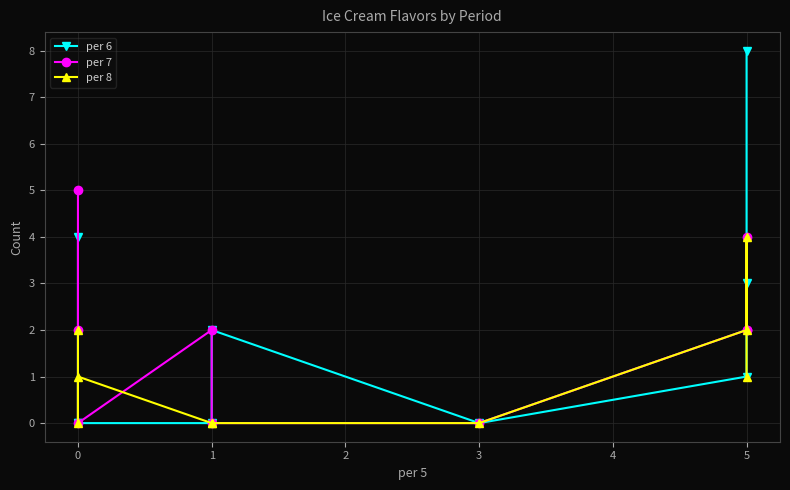

What is the difference between the maximum and minimum values in the per 6 series?

8